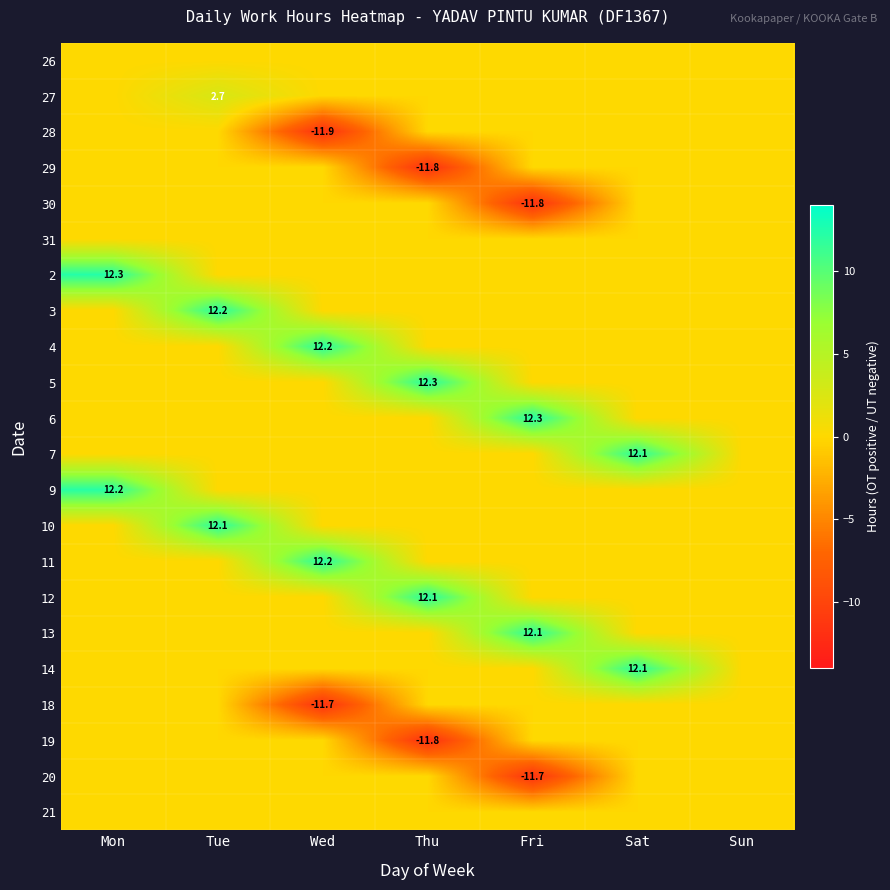

What is the average value of the 13 series?

1.7